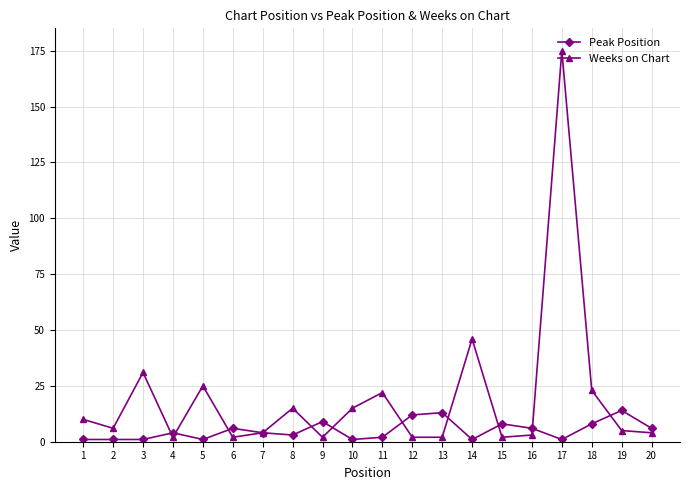

After their last crossing, which series has the higher values: Weeks on Chart or Peak Position?

Peak Position